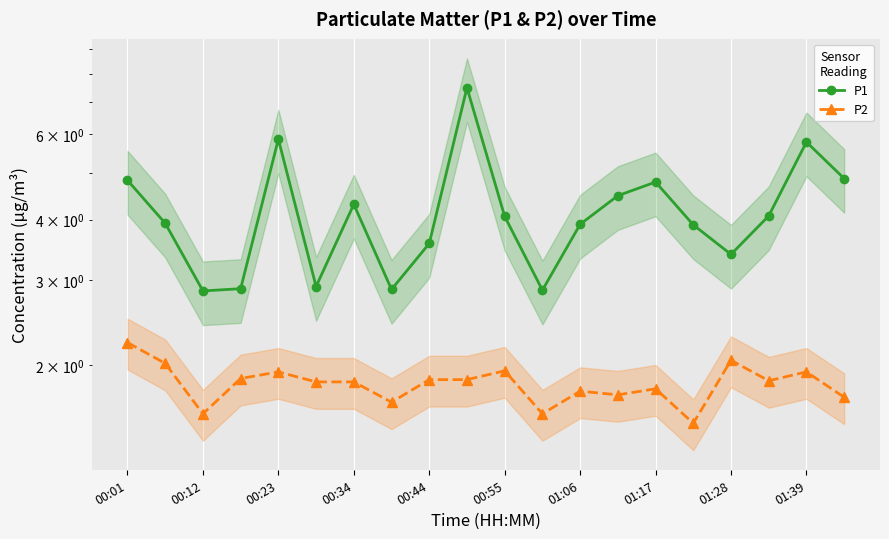

The P1 series shows 2.9 at 11. True or false?

True